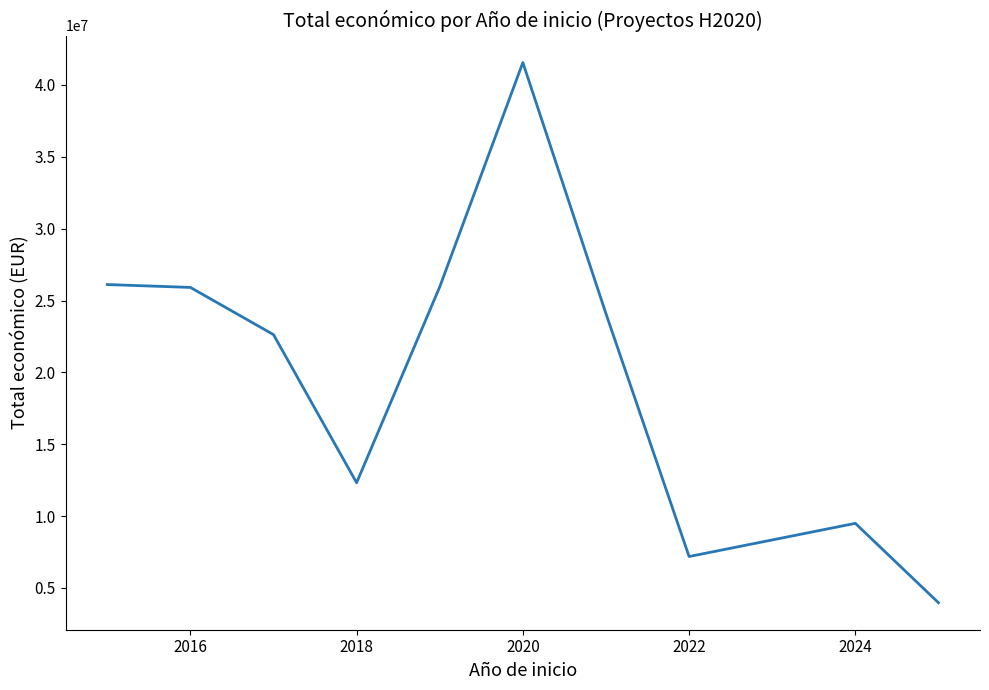

What is the difference between the maximum and minimum values?

37581865